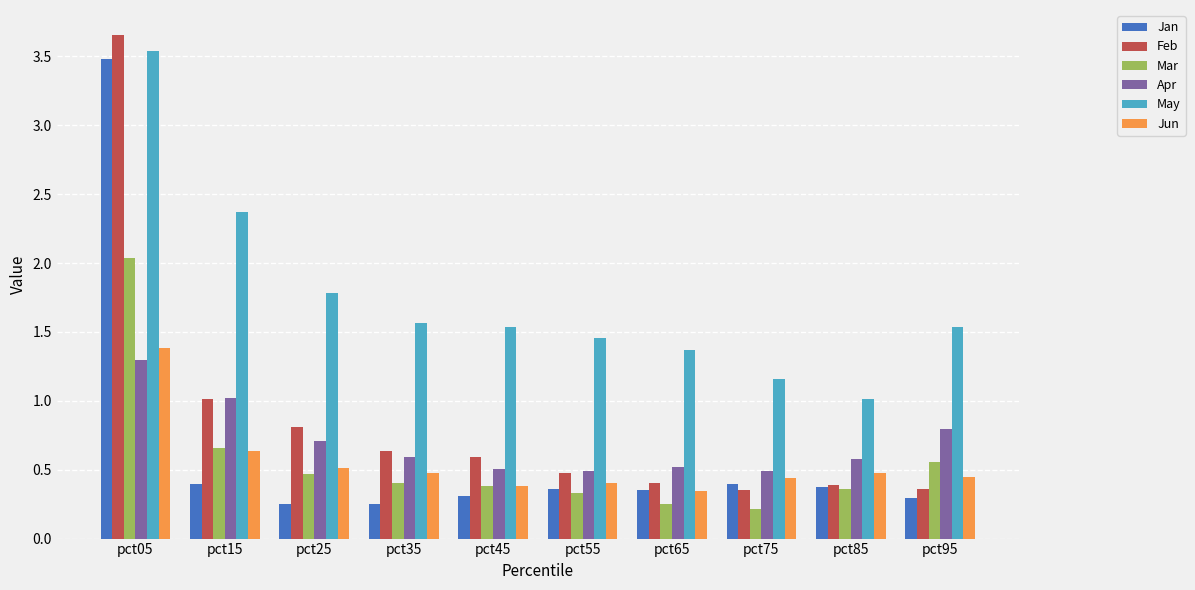

At how many categories does at least one series exceed 3?

1